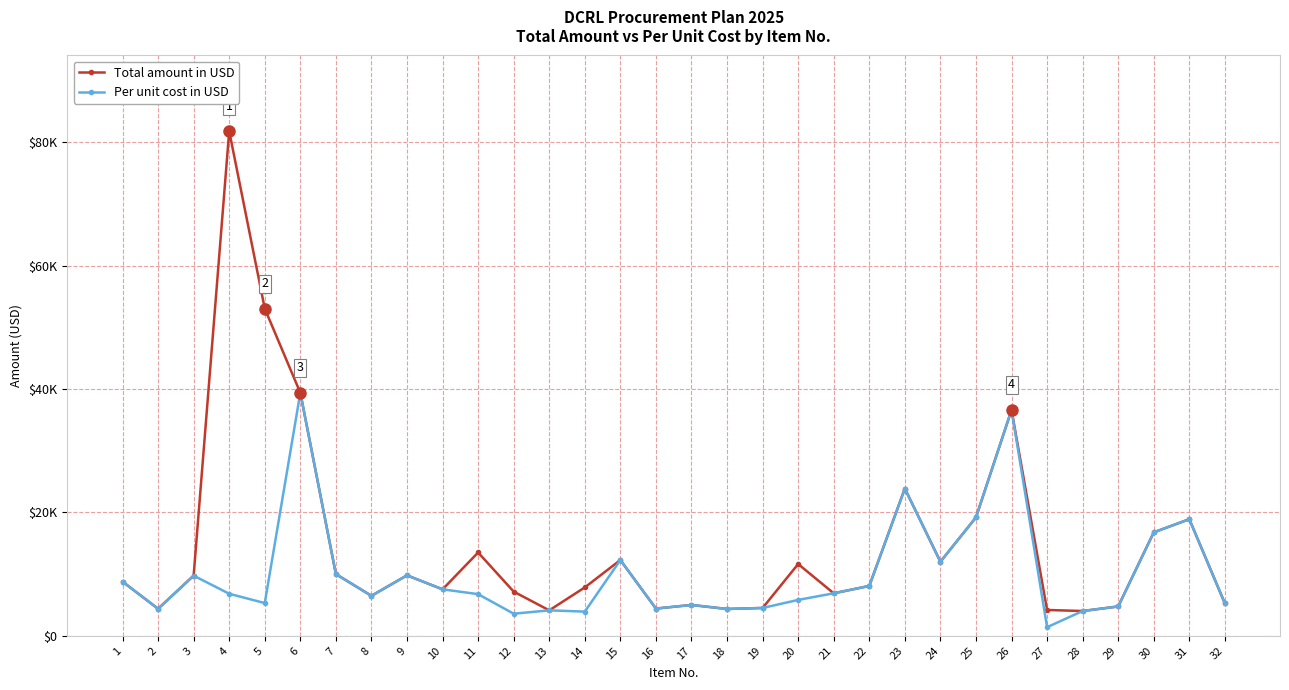

True or false: Per unit cost in USD has more than 0 interior local peaks.

True